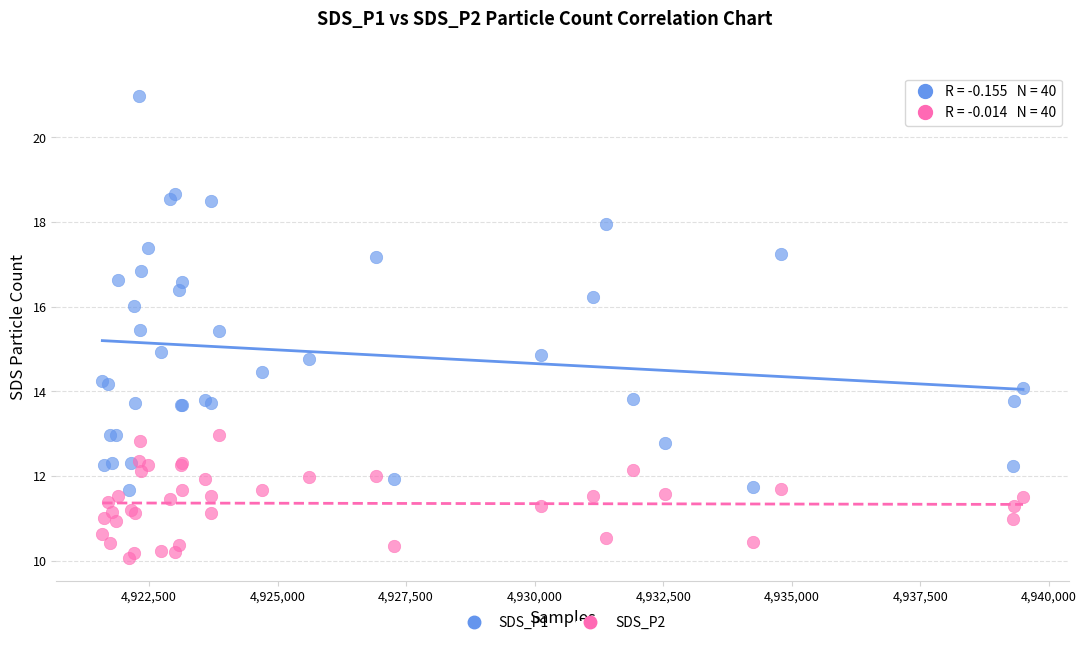

Which series contains the highest Y value?

SDS_P1